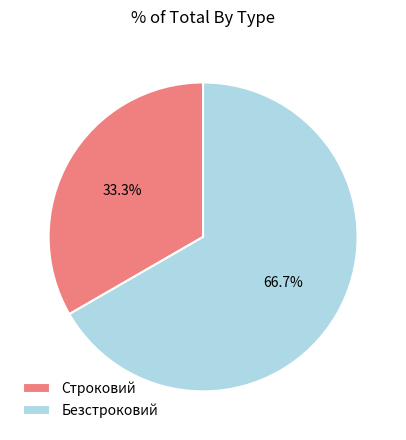

How many segments does this pie chart have?

2